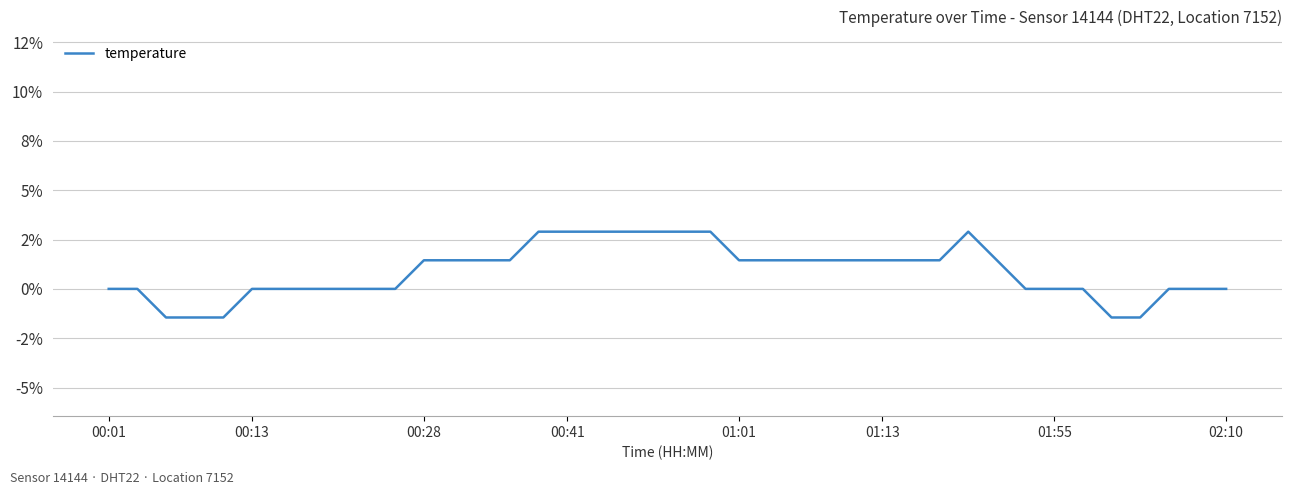

Does the chart have visible grid lines?

Yes